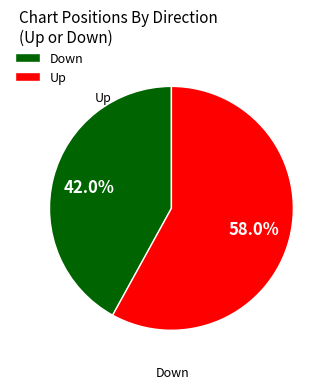

Rank the categories by value from highest to lowest.

Up, Down